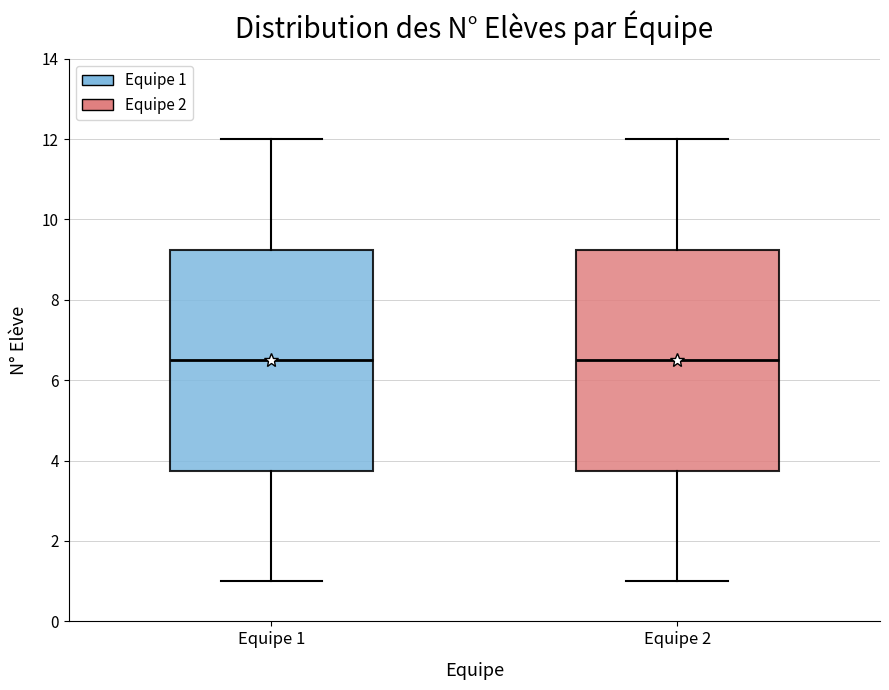

Reading left to right, transcribe this box plot: for each box, give where its median line is, the range the box spans, and where its two whiskers end, as read against the y-axis. The values are not printed on the chart, so give them approximately, as read against the axis.

Equipe 1: median 6.6, box 3.8 to 9.2, whiskers 1.0 to 12.0
Equipe 2: median 6.6, box 3.8 to 9.2, whiskers 1.0 to 12.0